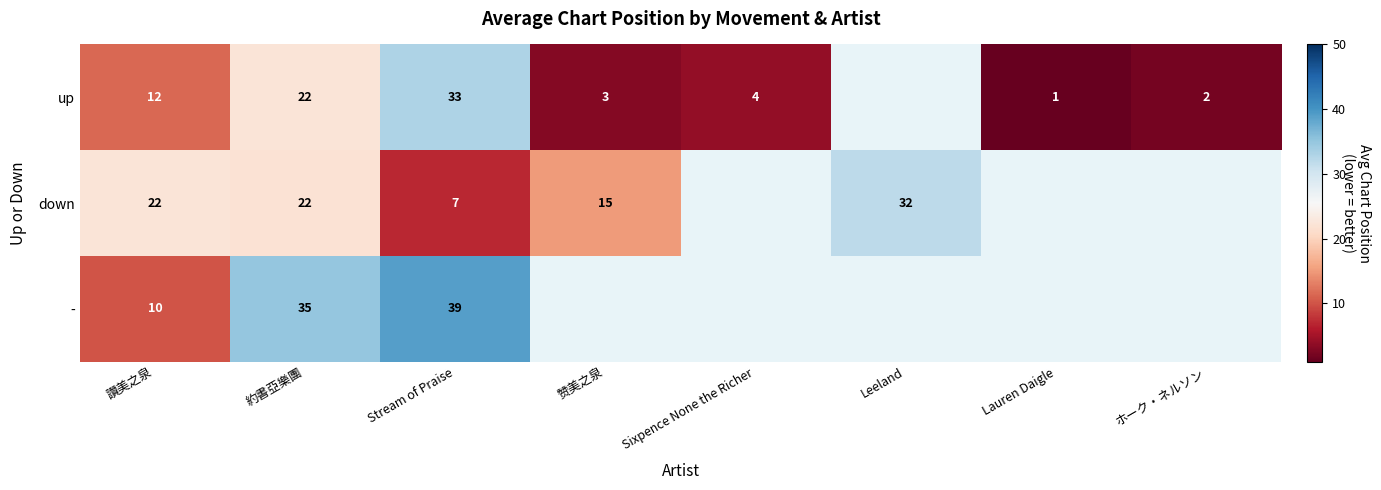

What is the smallest value displayed?

1.0